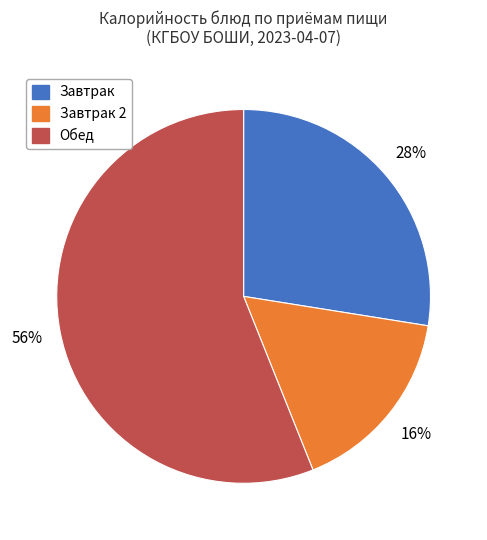

To the nearest percent, what is the difference between the largest and smallest slice percentages?

40%